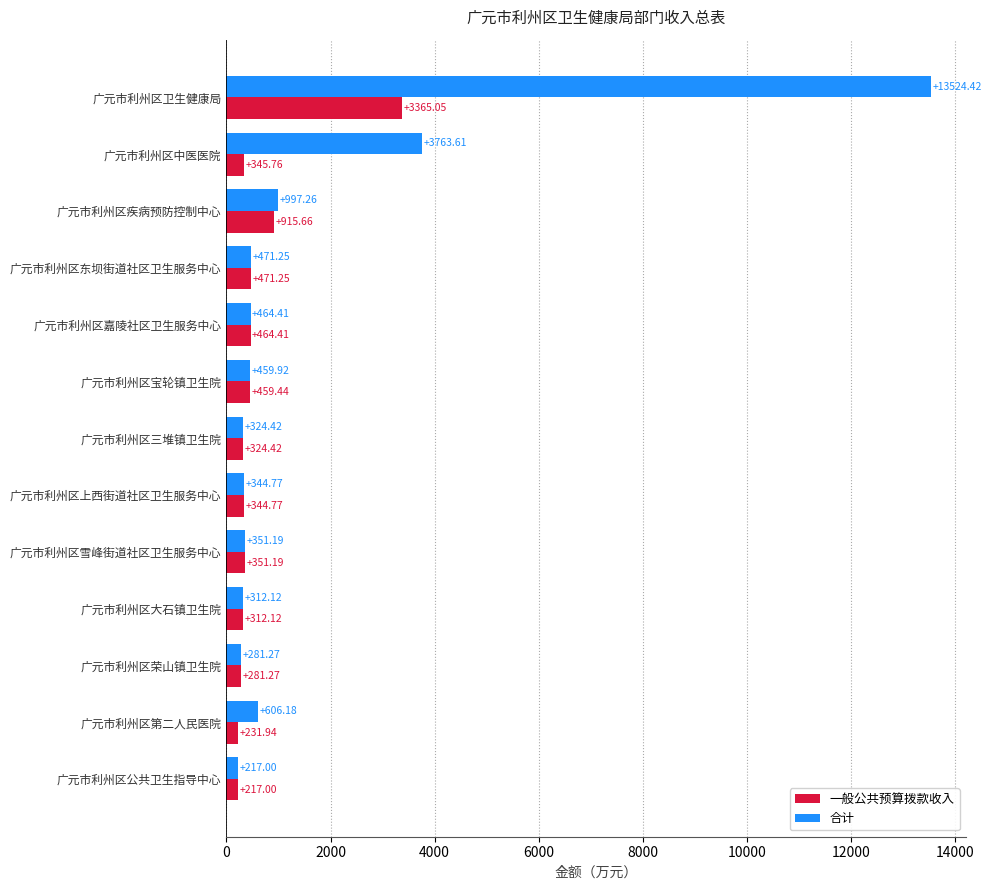

How many data points does each series have?

13